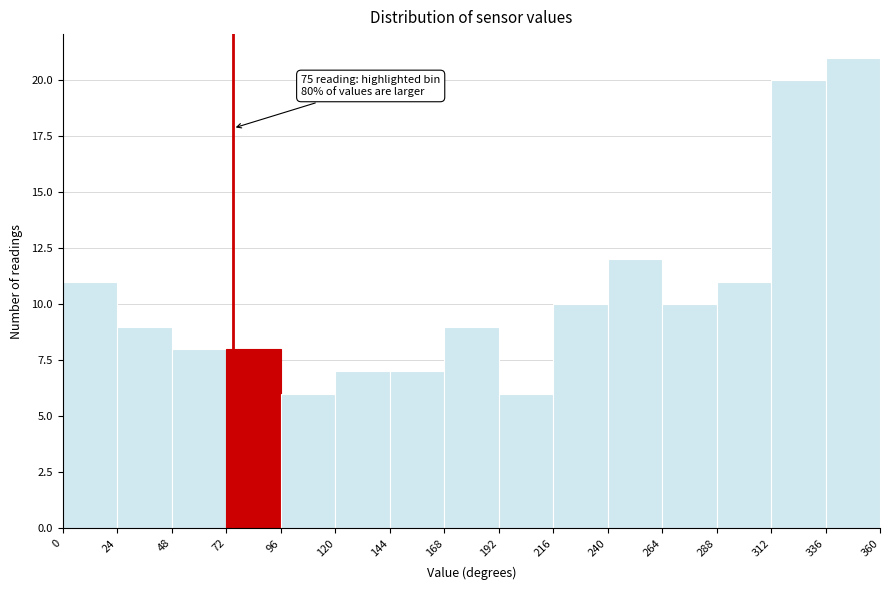

Which range on the x-axis has the tallest bar?

336 to 360